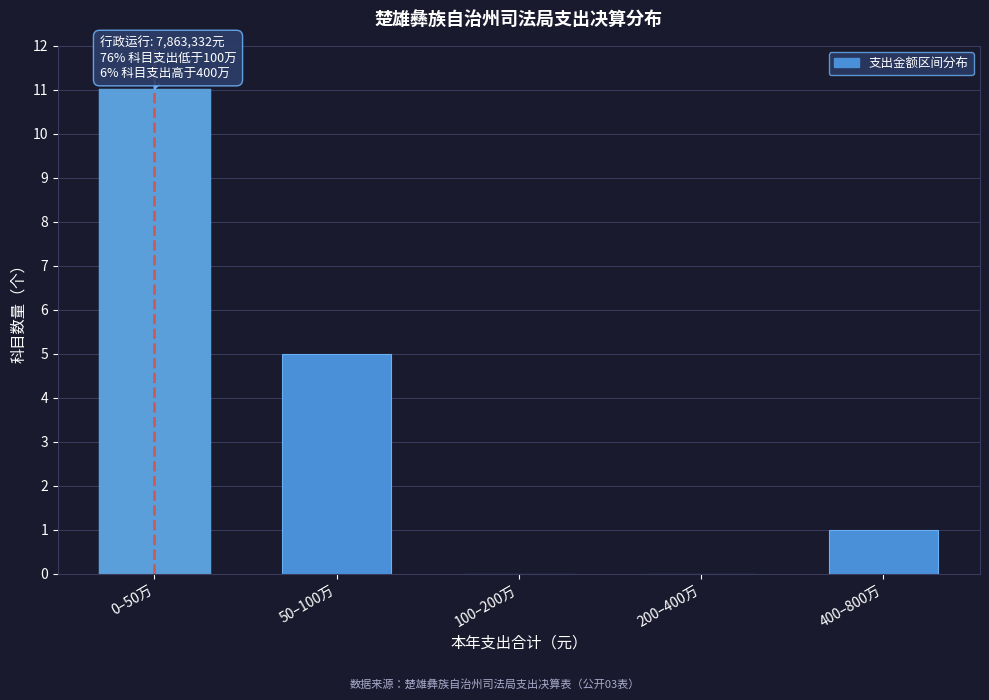

Reading left to right, list all the values displayed in this chart.

0–50万=11	50–100万=5	100–200万=0	200–400万=0	400–800万=1